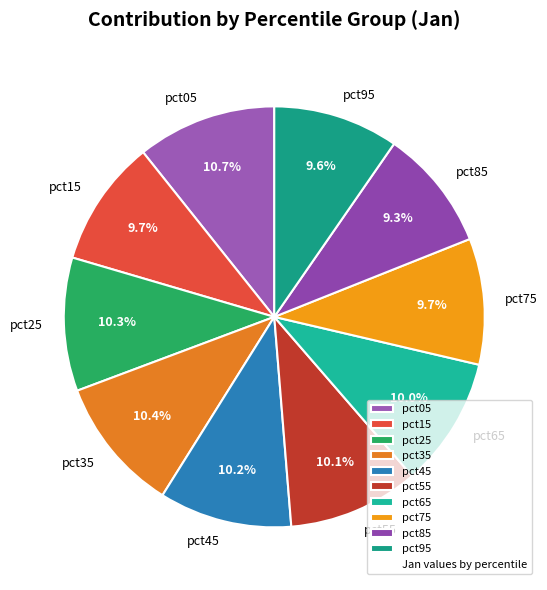

Is the sum of pct65 and pct15 greater than half?

No